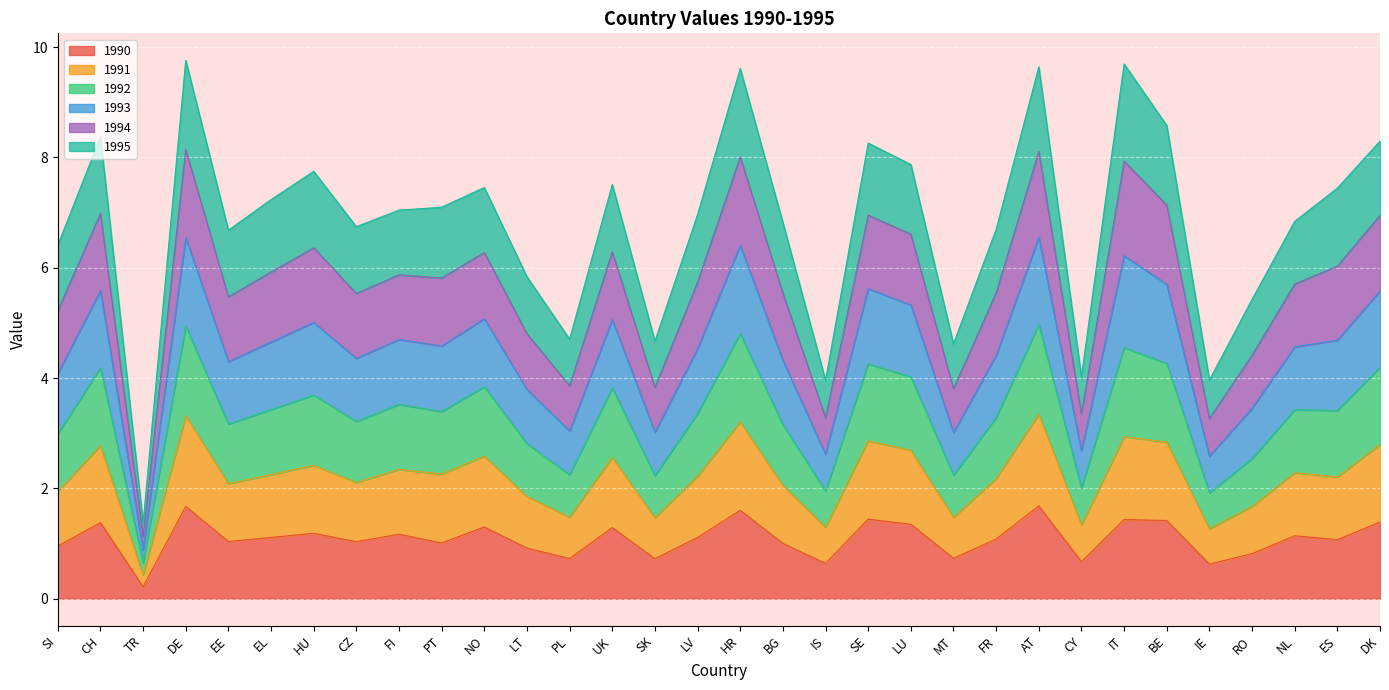

The value of 1993 at EE is 3.7. True or false?

False